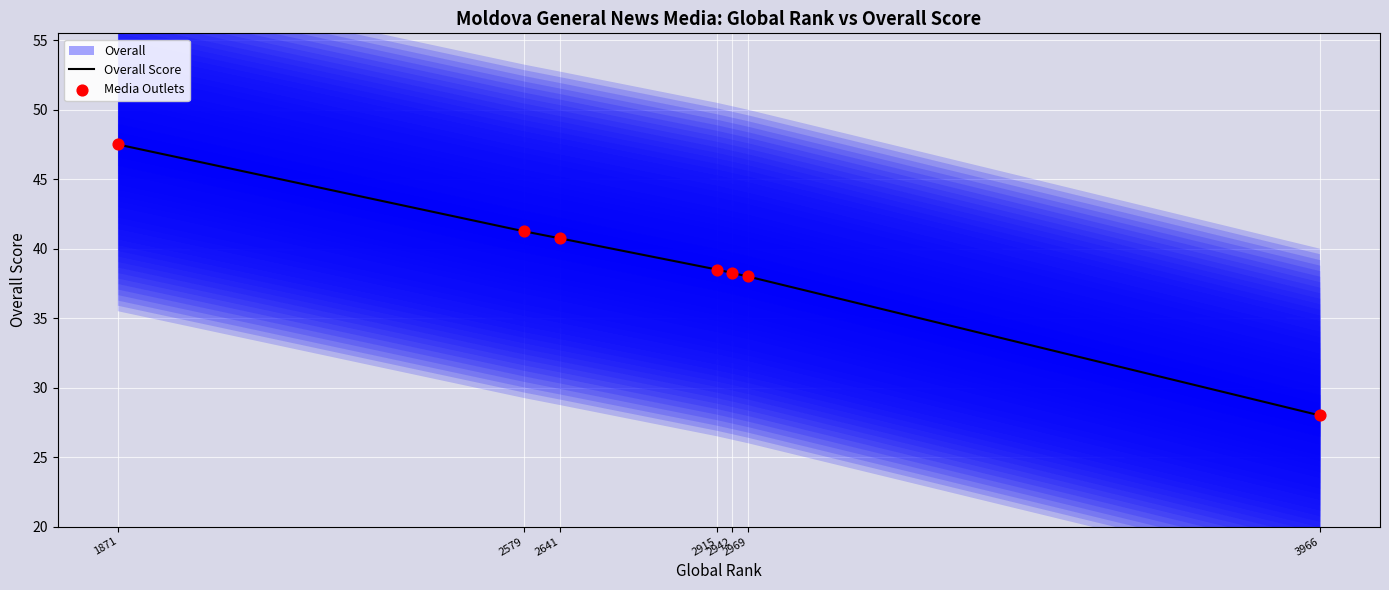

What is the highest value of the Overall Score series?

47.5